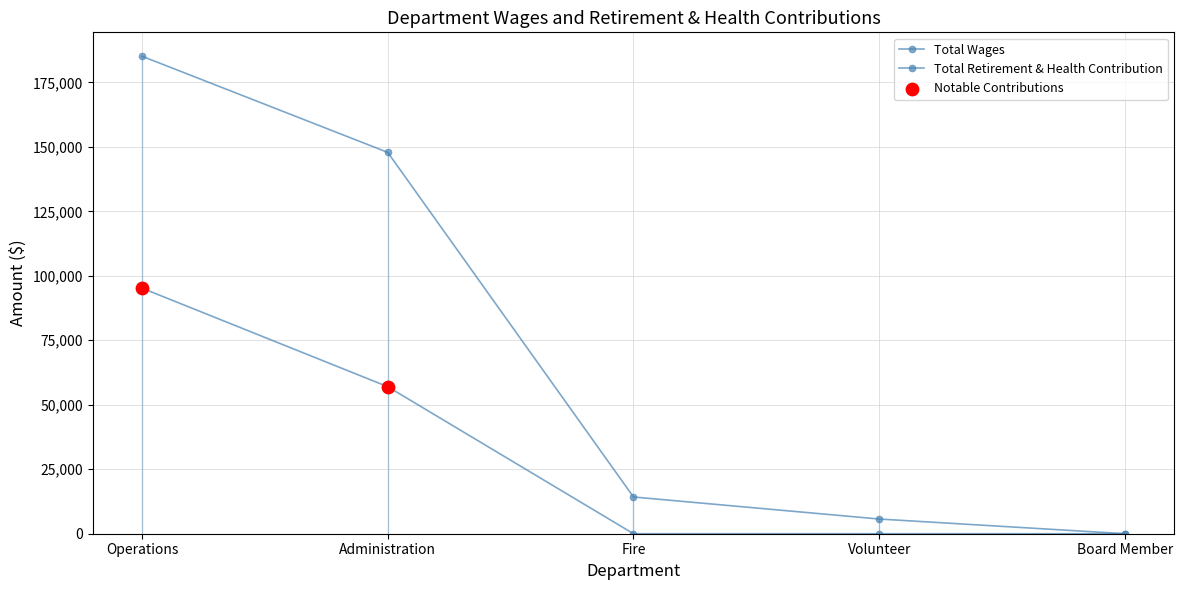

At which category is the sum across all series the highest?

Operations